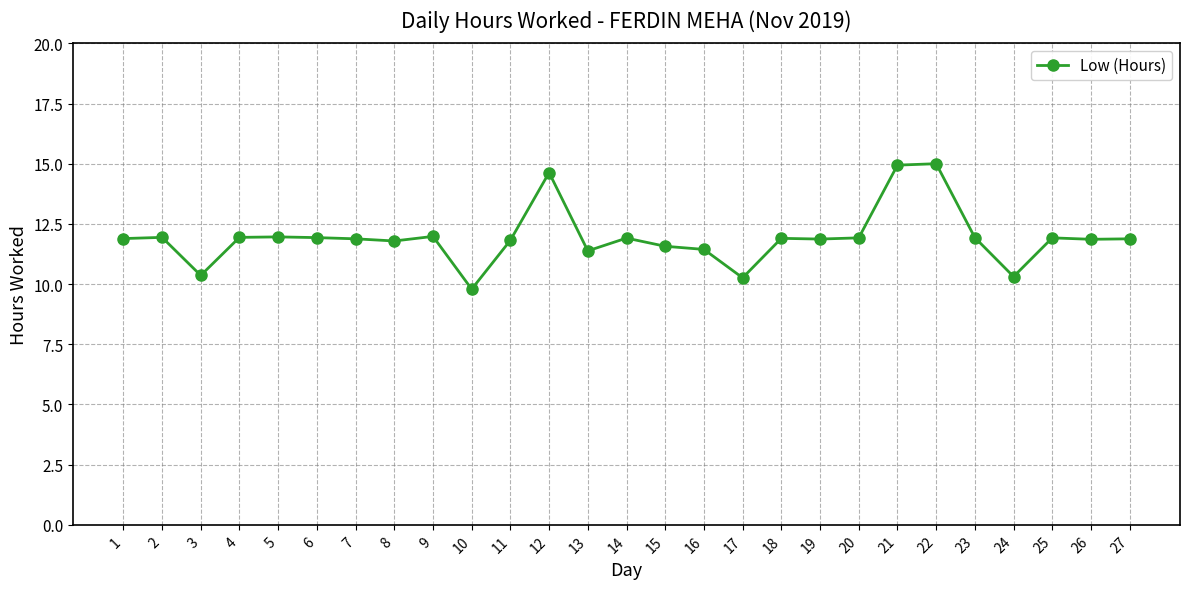

True or false: the data shows 4.1 at 3.

False